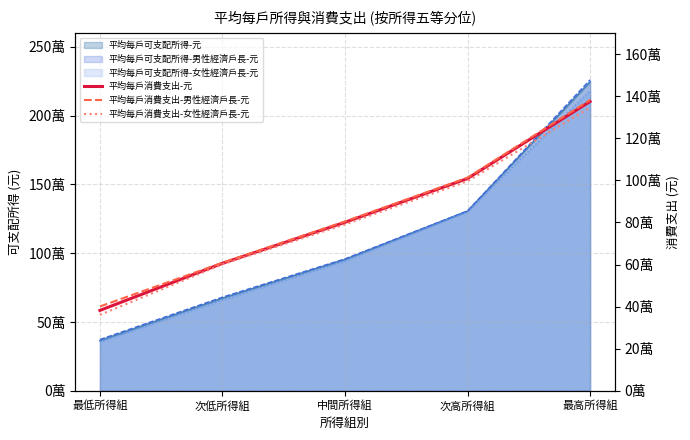

What is the value of the 平均每戶消費支出-男性經濟戶長-元 point at the 4th from the left?

1013167